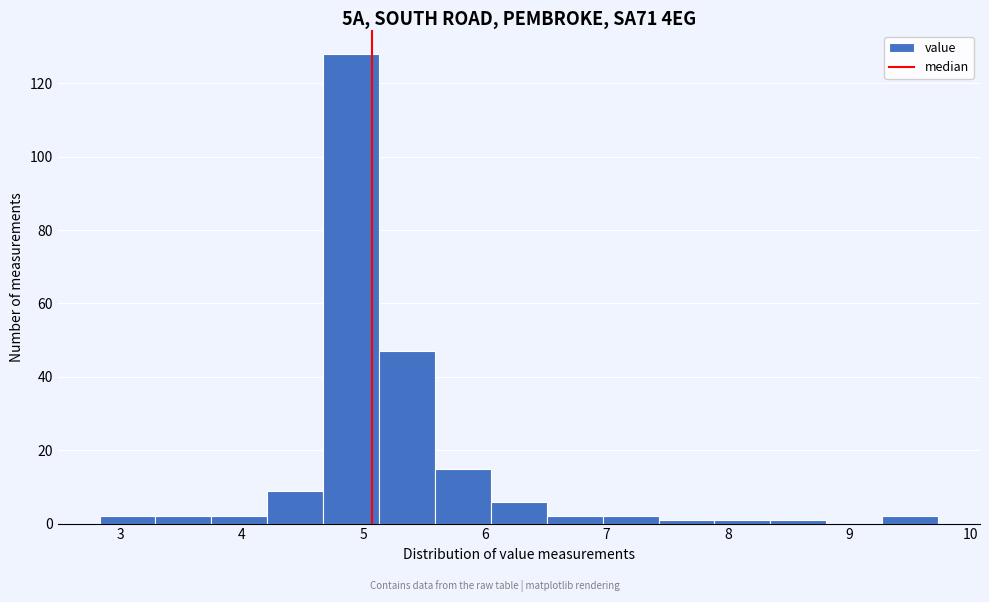

Reading left to right, transcribe this chart: for each bar, give the range it covers on the x-axis and its height. Neither the bar edges nor the heights are printed on the chart, so give them approximately, as read against the axes.

2.83 to 3.29: 2
3.29 to 3.75: 2
3.75 to 4.21: 2
4.21 to 4.67: 10
4.67 to 5.13: 128
5.13 to 5.59: 48
5.59 to 6.05: 16
6.05 to 6.51: 6
6.51 to 6.97: 2
6.97 to 7.43: 2
7.43 to 7.89: under 2
7.89 to 8.35: under 2
8.35 to 8.81: under 2
8.81 to 9.27: 0
9.27 to 9.73: 2